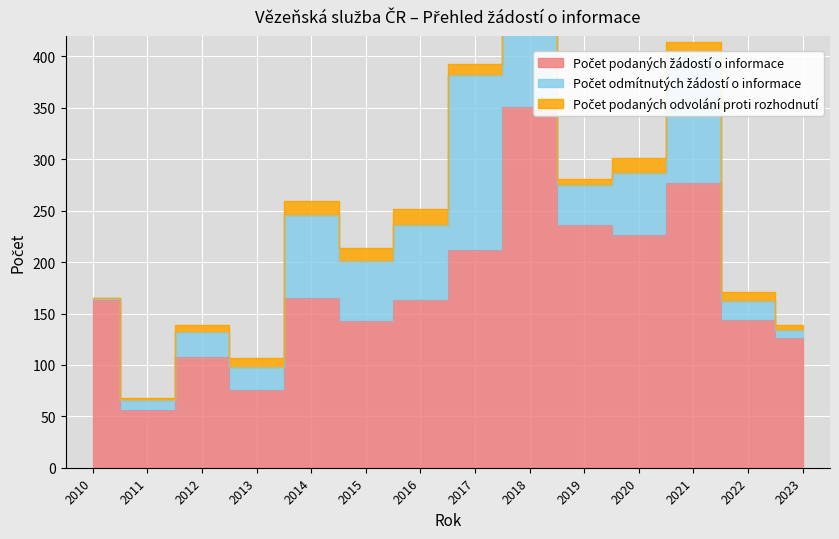

At 2017, list the series in order from largest to smallest.

Počet podaných žádostí o informace, Počet odmítnutých žádostí o informace, Počet podaných odvolání proti rozhodnutí